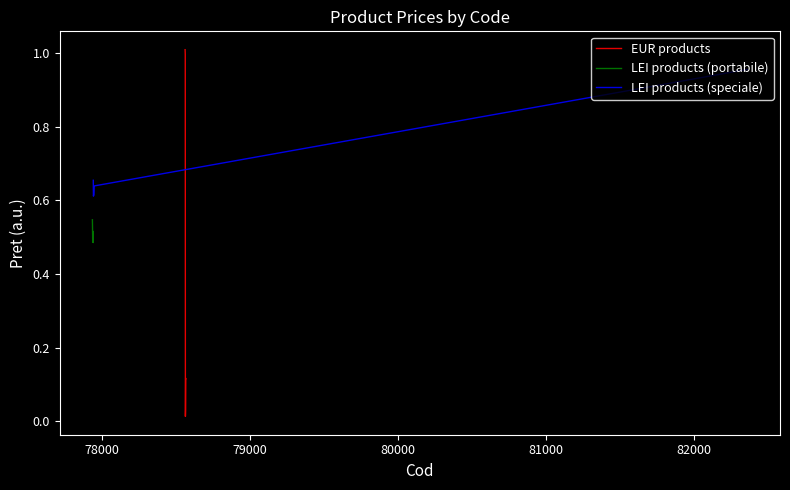

What is the average value of the LEI products (speciale) series?

0.7